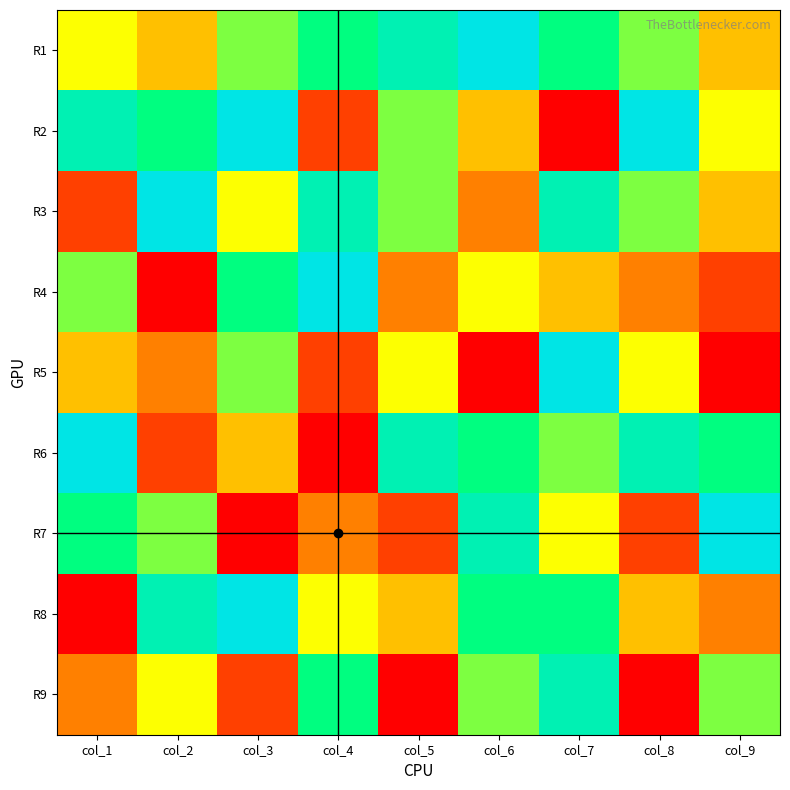

Which category has the highest value across all series?

col_6